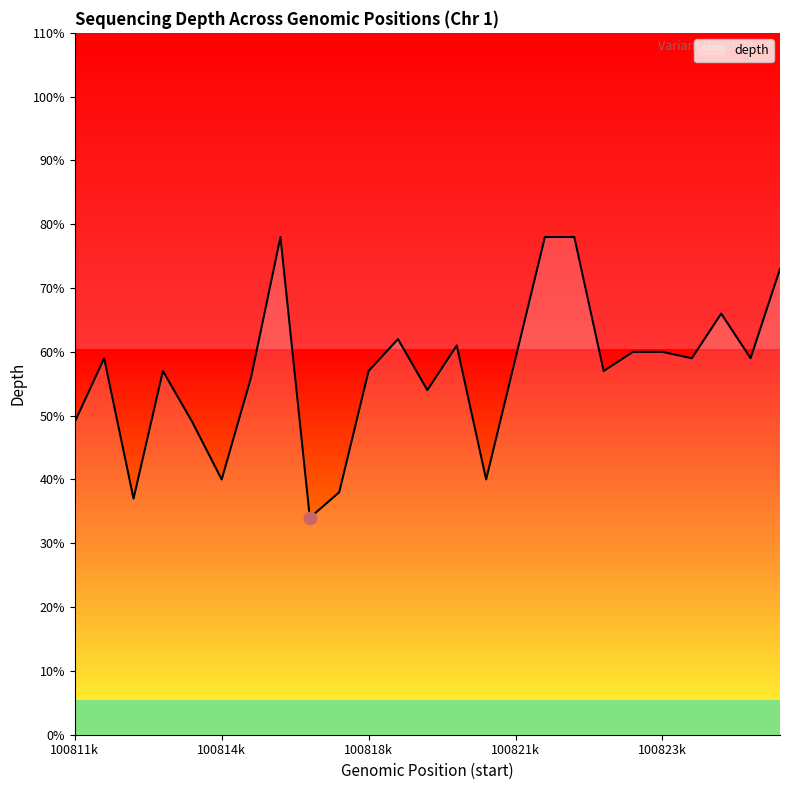

What is the difference between the maximum and minimum values?

44